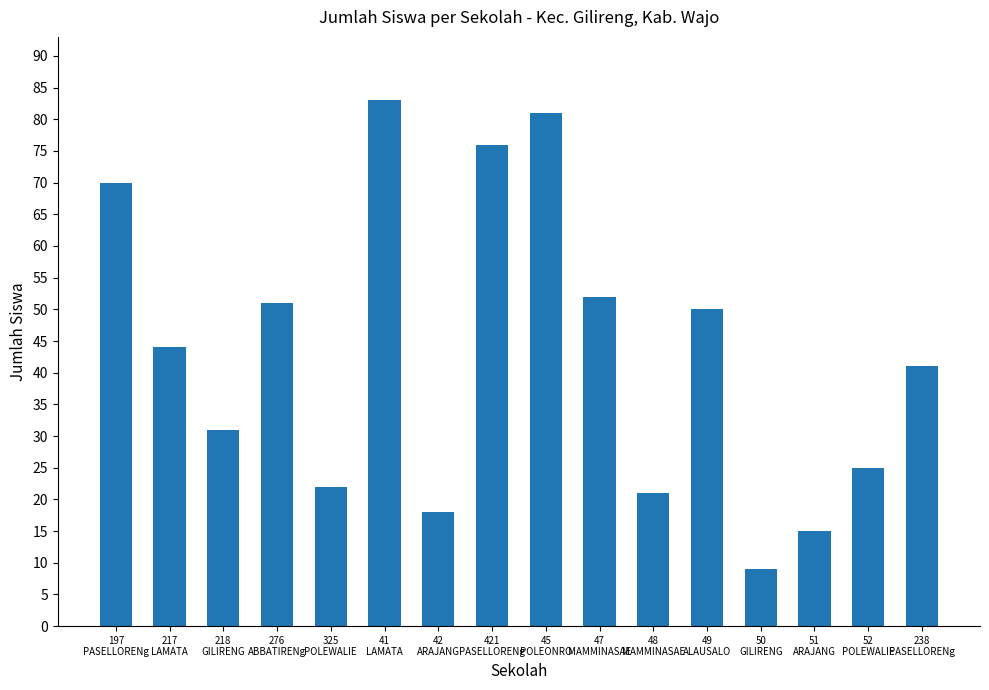

Where does the data first go above 44?

197
PASELLORENg